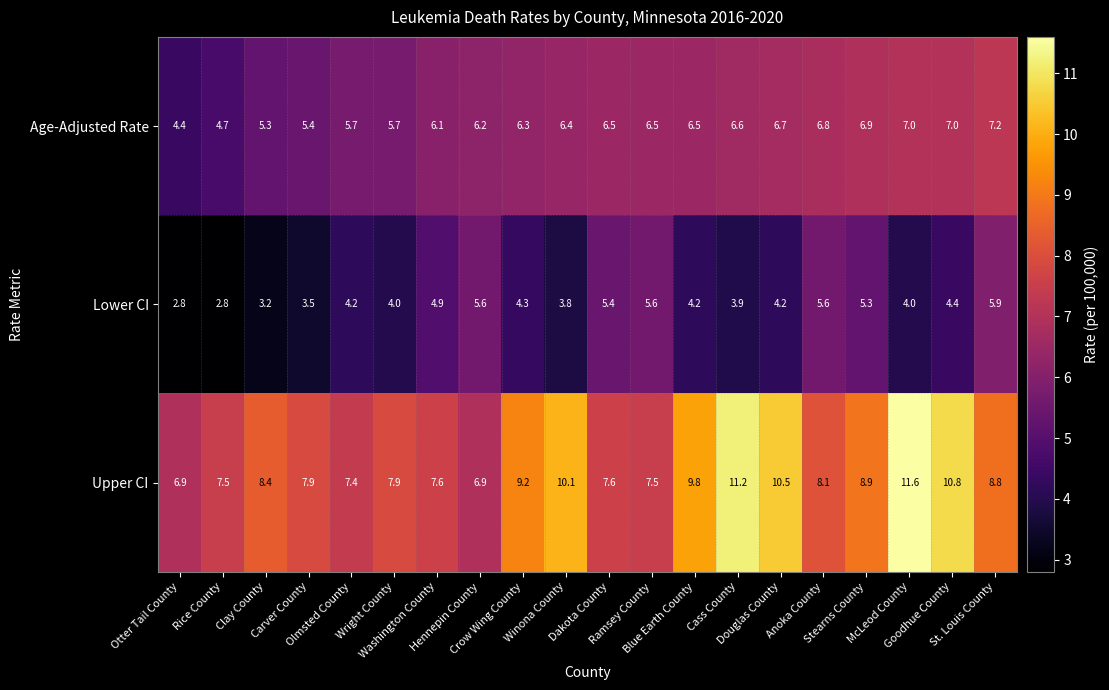

Rank the series by their average value, from highest to lowest.

Upper CI, Age-Adjusted Rate, Lower CI